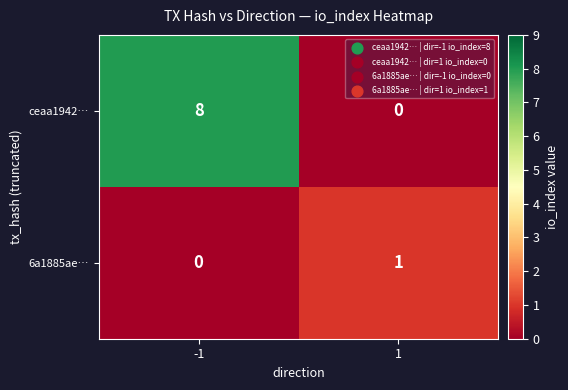

Is the value of ceaa1942… at -1 greater than the value of 6a1885ae… at -1?

Yes